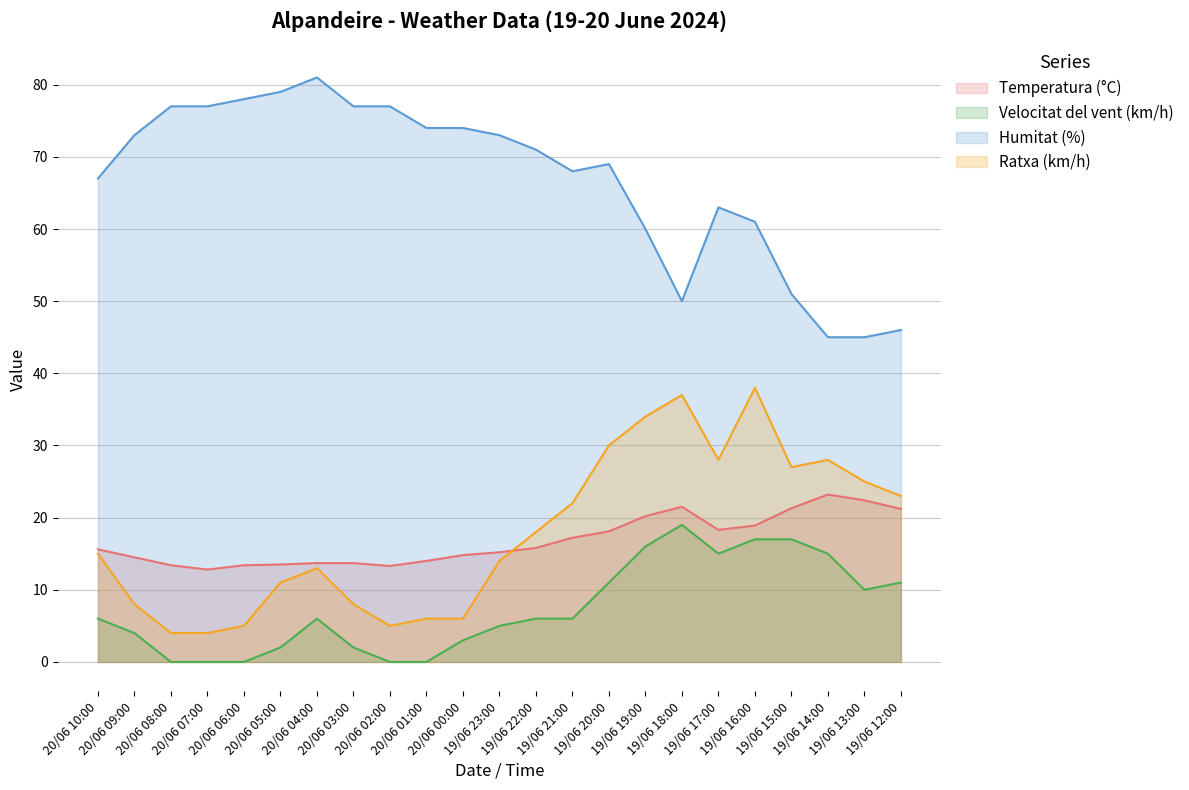

How many interior local peaks does the Temperatura (°C) series have?

2